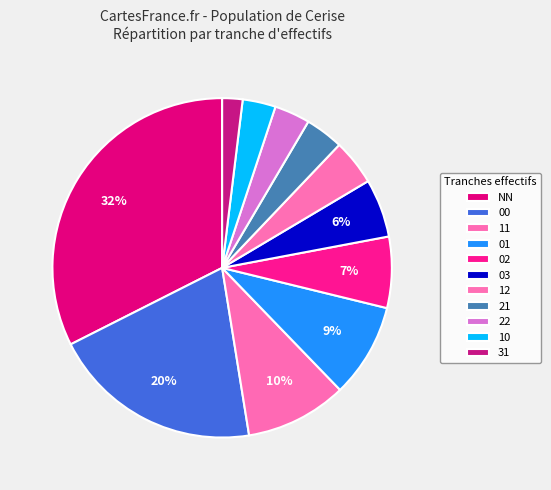

What is the largest slice in the pie chart?

NN